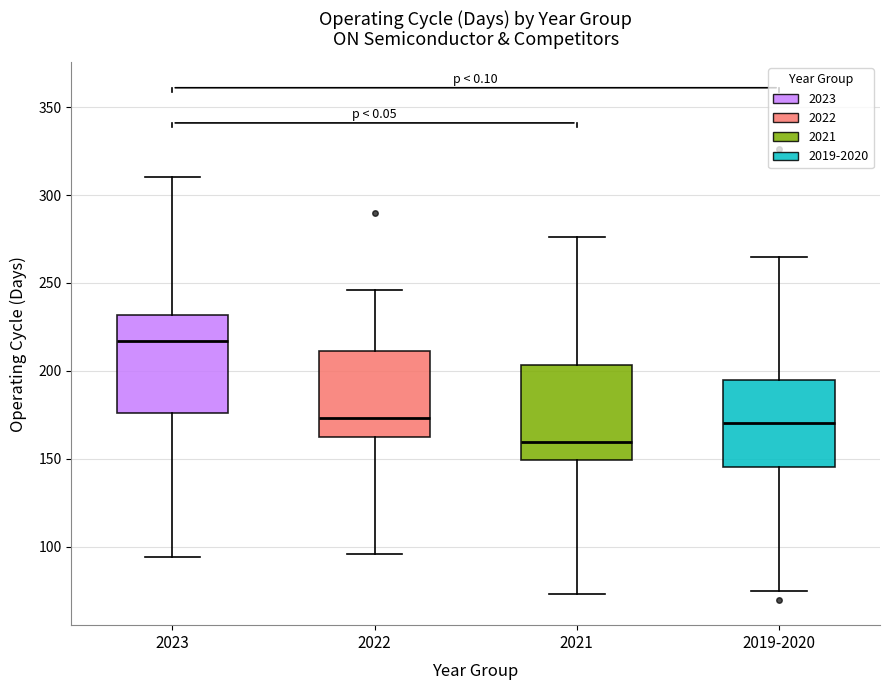

Which box has the highest median line?

2023